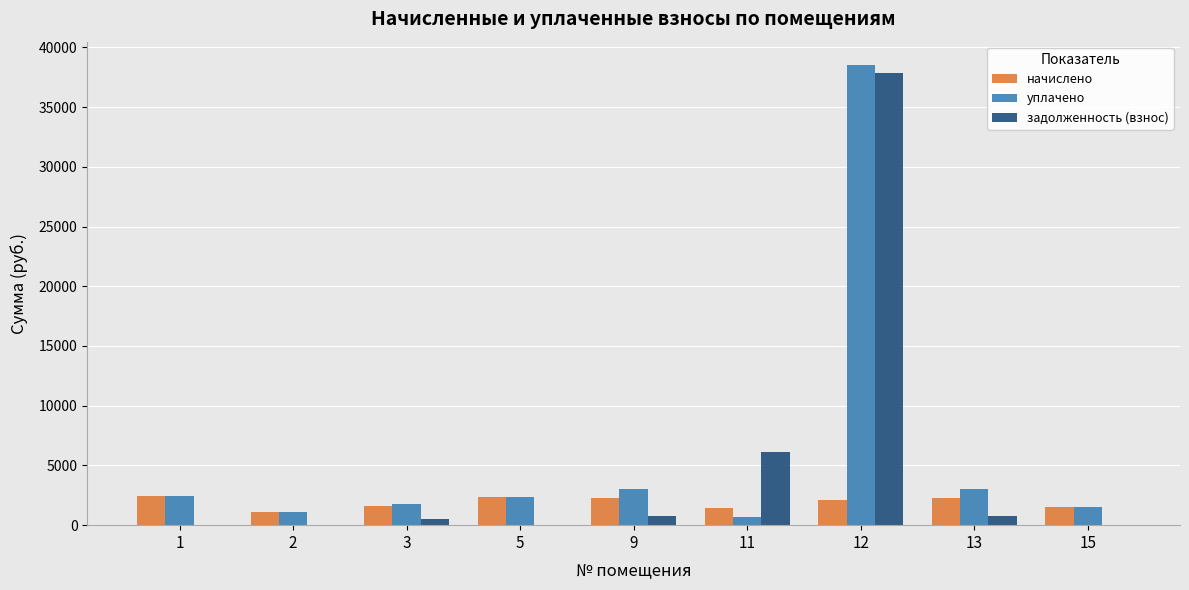

Is the value of задолженность (взнос) at 9 greater than the value of начислено at 13?

No